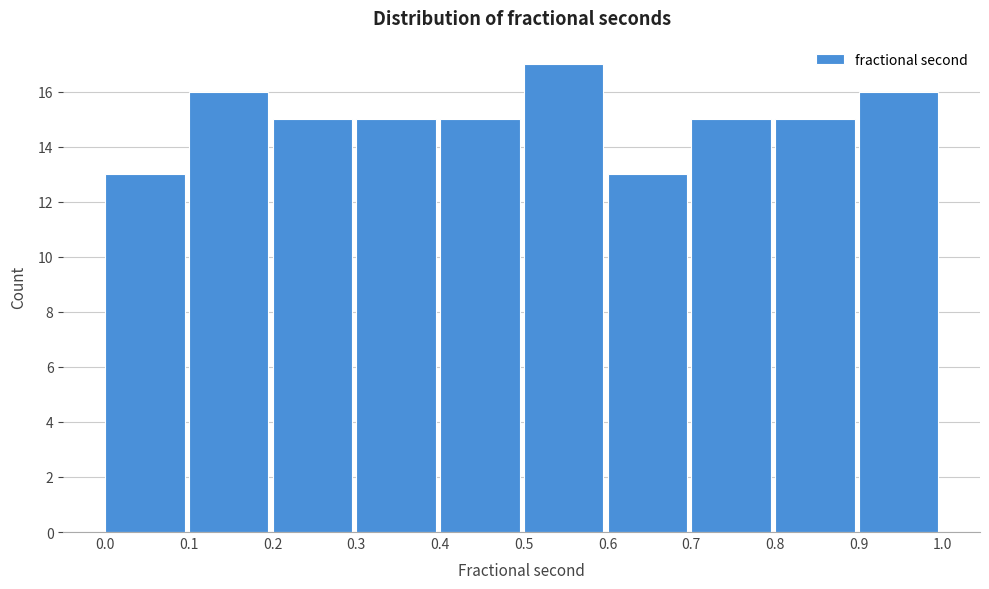

How tall is the bar that spans 0.5 to 0.6 on the x-axis? The values are not printed on the chart, so give them approximately, as read against the axis.

17